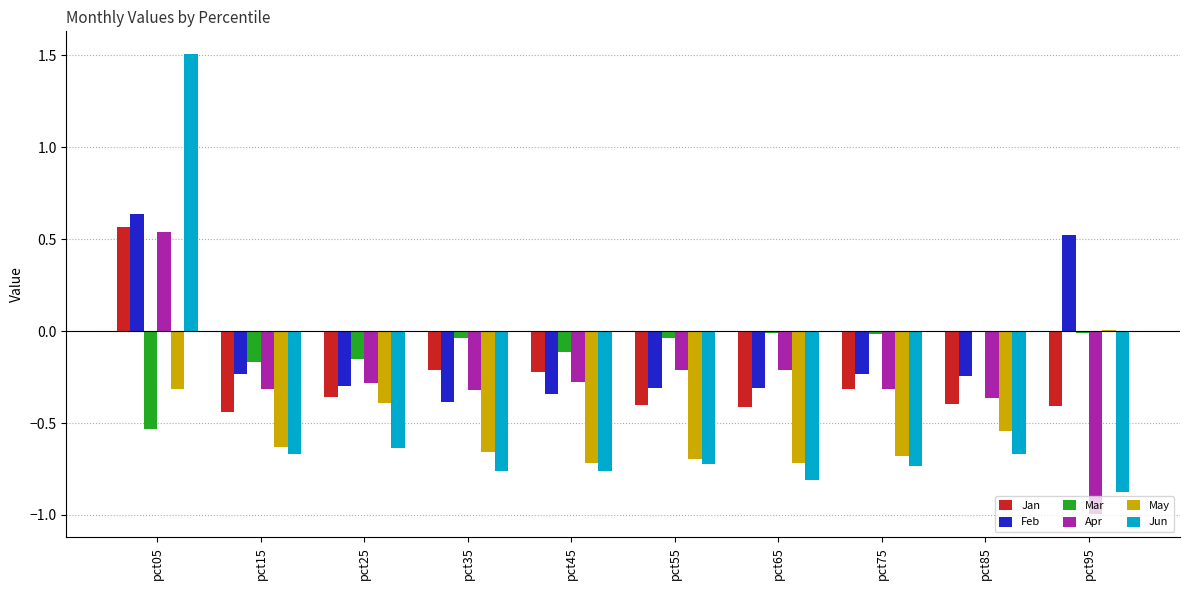

What is the sum of all Jun values?

-5.1